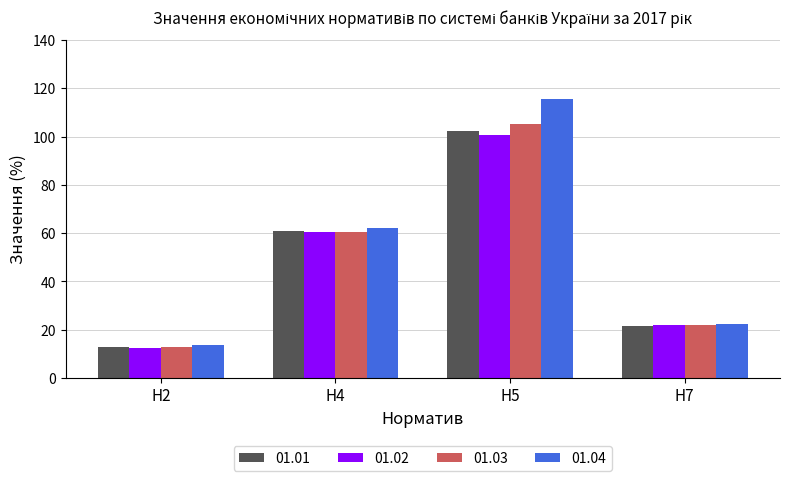

What is the greatest value displayed?

115.5